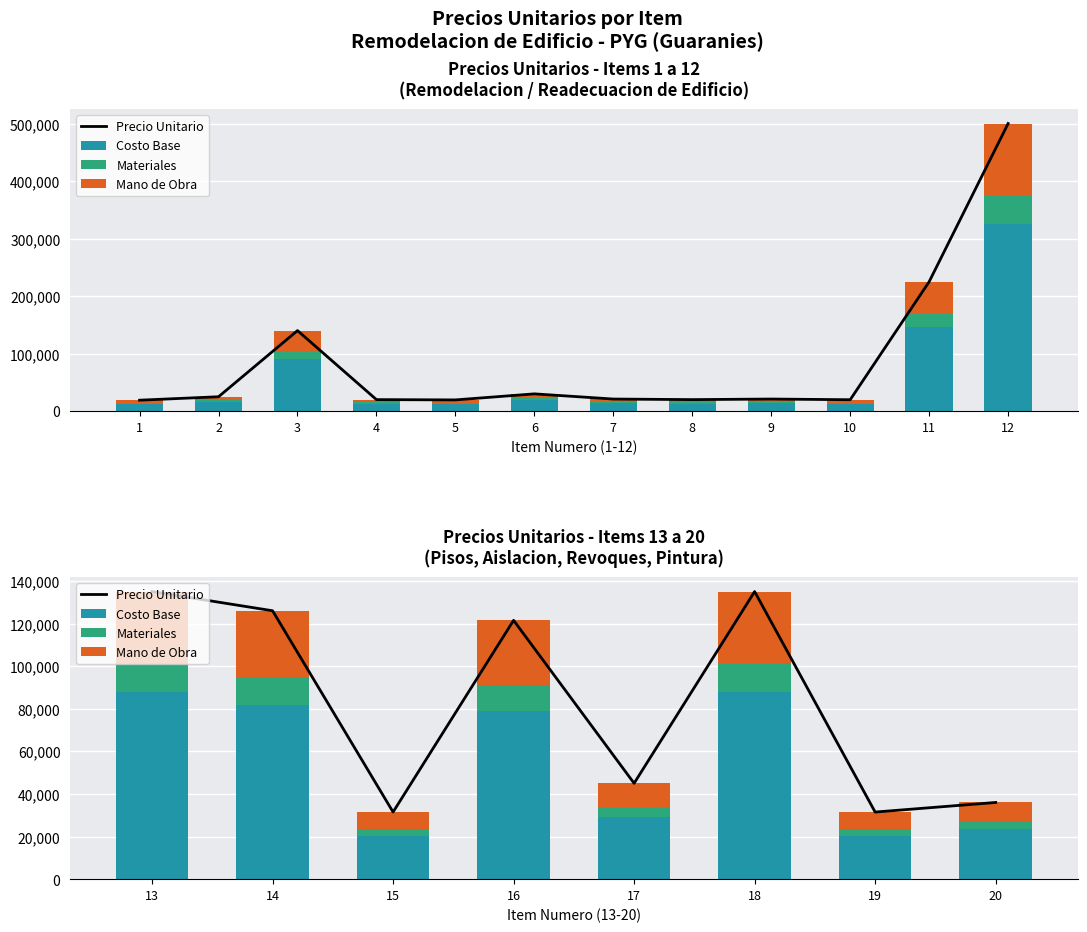

Count the number of data series in this chart.

4